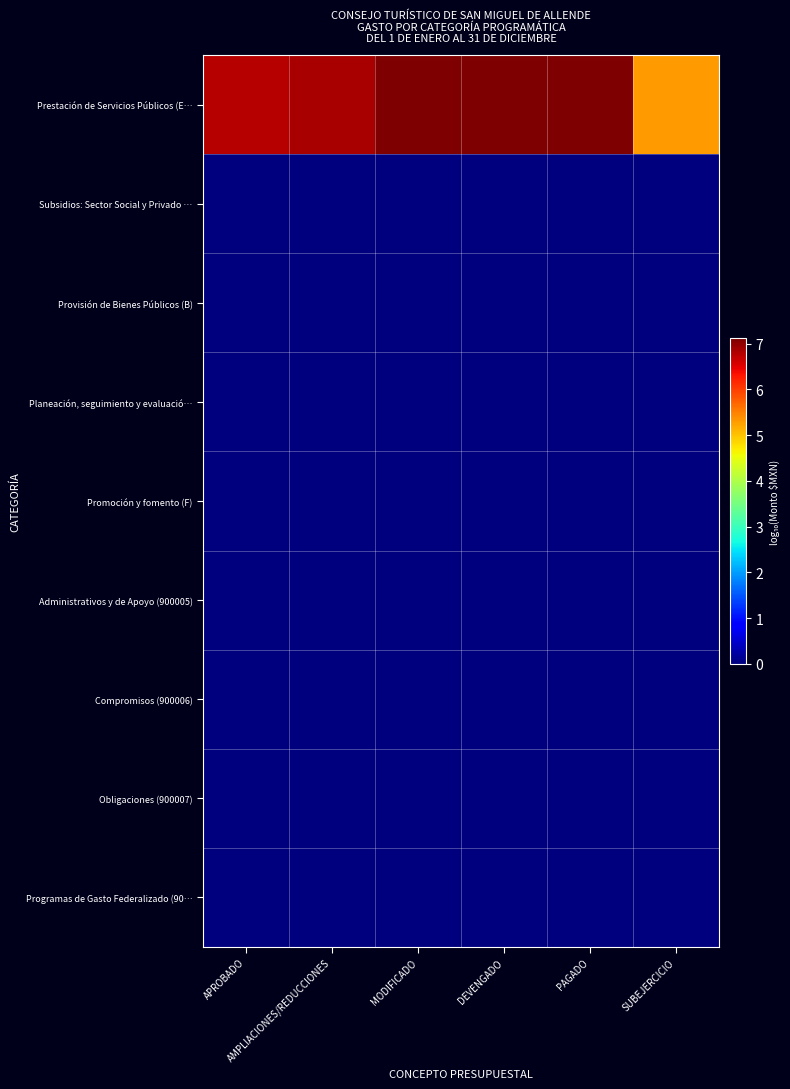

Between PAGADO and MODIFICADO, which is larger?

MODIFICADO